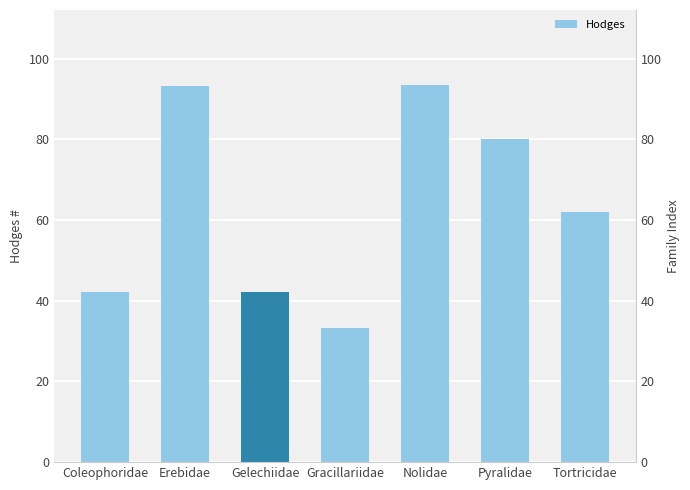

Reading right to left, extract all data points from this chart.

Tortricidae=62.1	Pyralidae=80.1	Nolidae=93.4	Gracillariidae=33.2	Gelechiidae=42.1	Erebidae=93.2	Coleophoridae=42.1